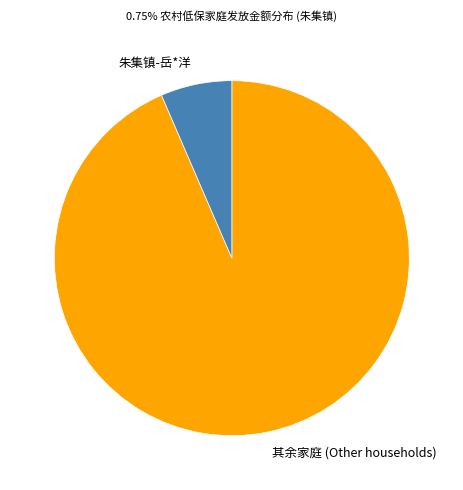

The 其余家庭 (Other households) slice represents 80% of the pie. True or false?

False